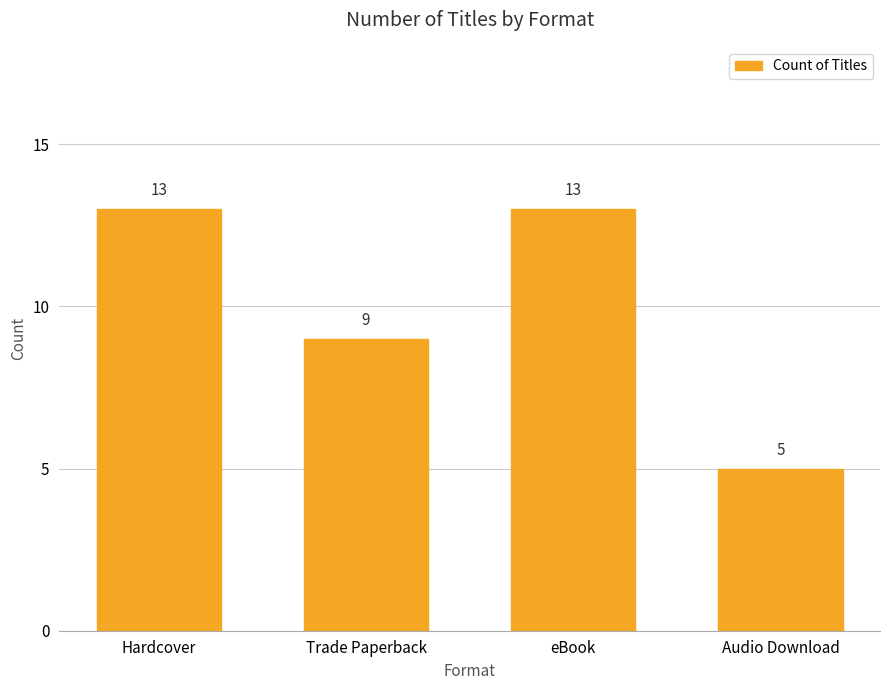

Are the bars horizontal?

No